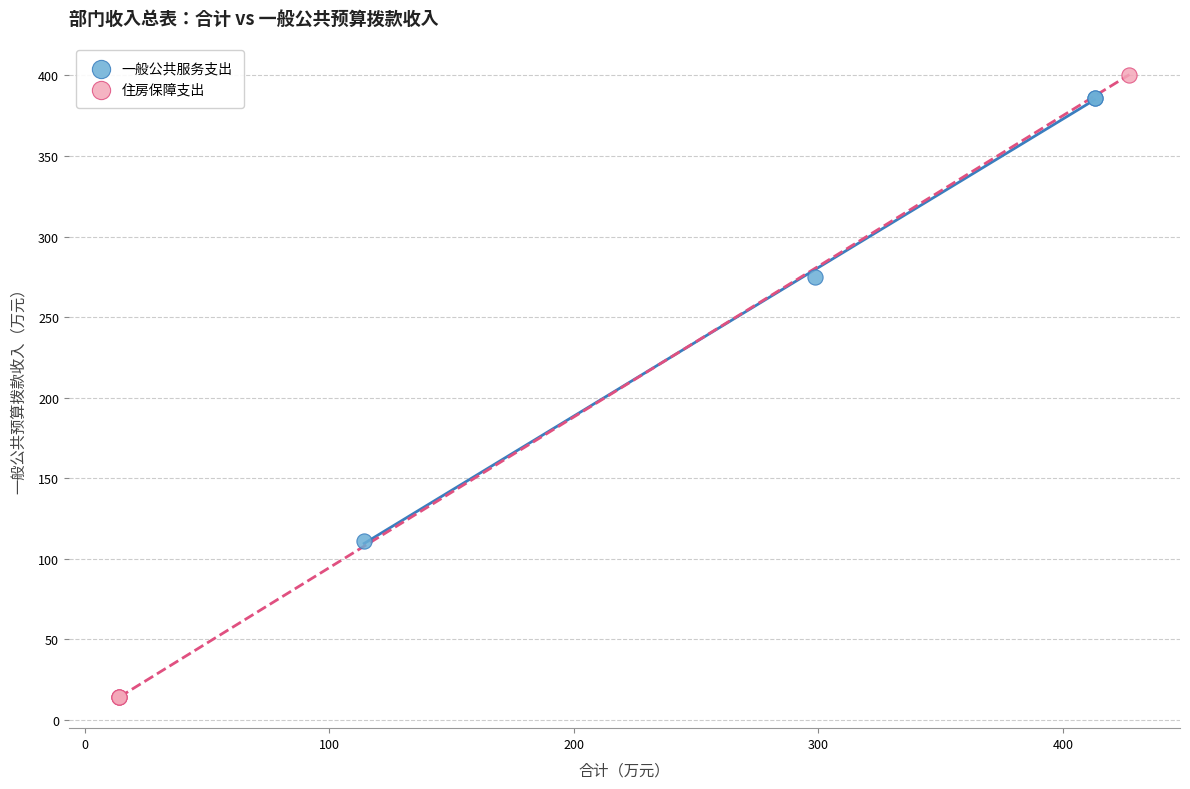

Which series has the widest spread of Y values?

住房保障支出